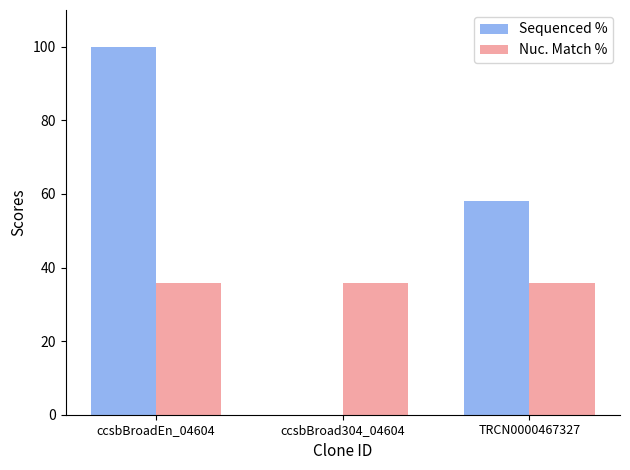

What is the total value across all series at ccsbBroad304_04604?

35.8